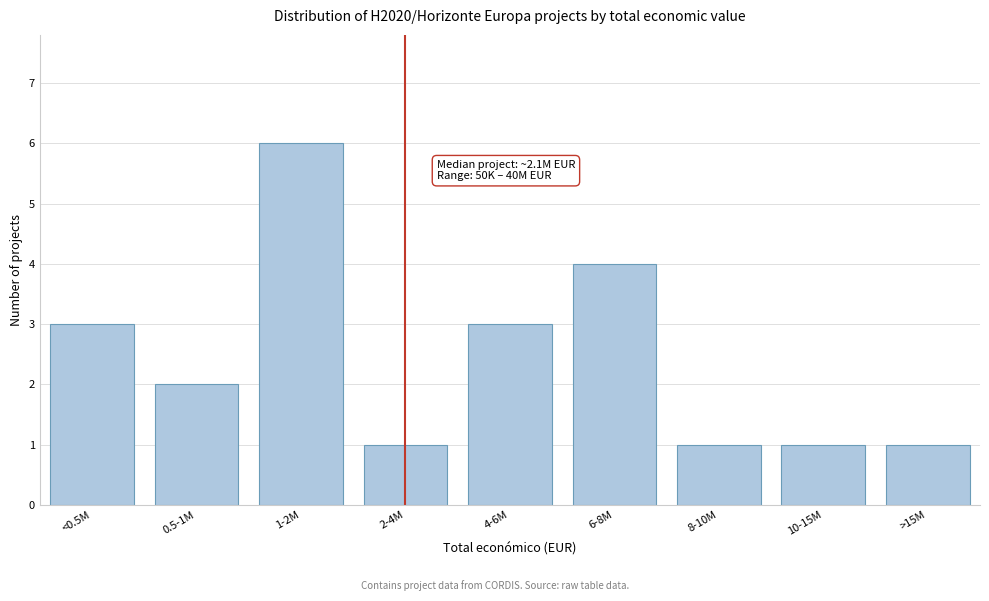

Reading left to right, list all the values displayed in this chart.

<0.5M=3	0.5-1M=2	1-2M=6	2-4M=1	4-6M=3	6-8M=4	8-10M=1	10-15M=1	>15M=1